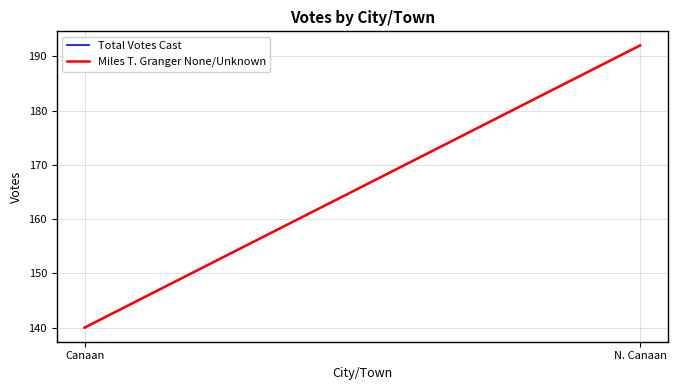

At N. Canaan, list the series in order from smallest to largest.

Total Votes Cast, Miles T. Granger None/Unknown